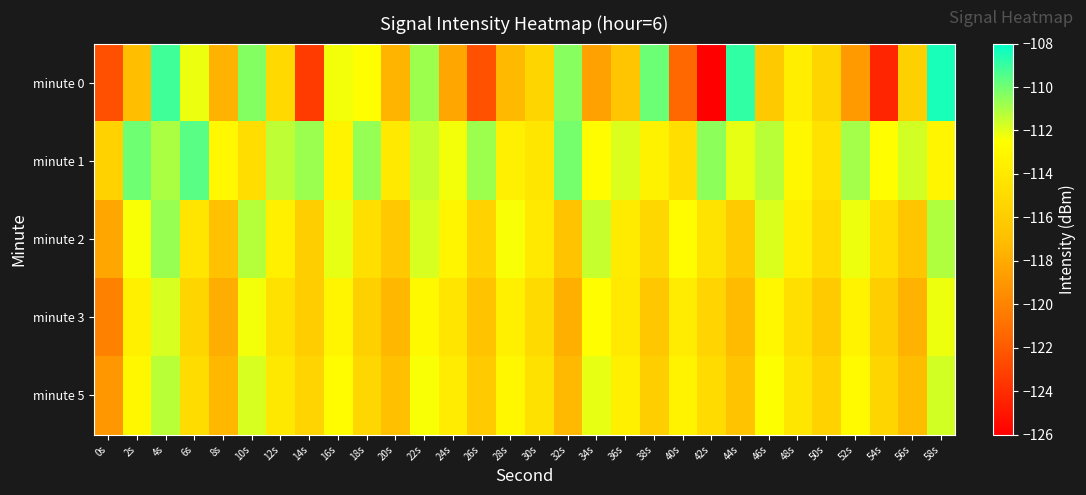

Which category has the lowest value across all series?

42s